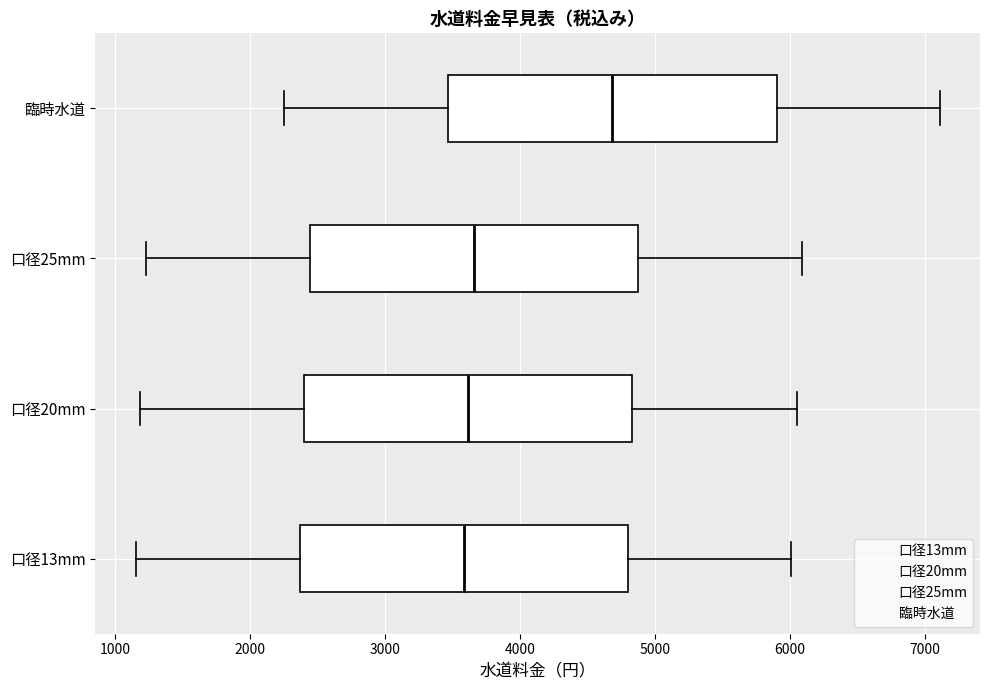

Where is the right edge of the box for 臨時水道 on the x-axis? The values are not printed on the chart, so give them approximately, as read against the axis.

5900